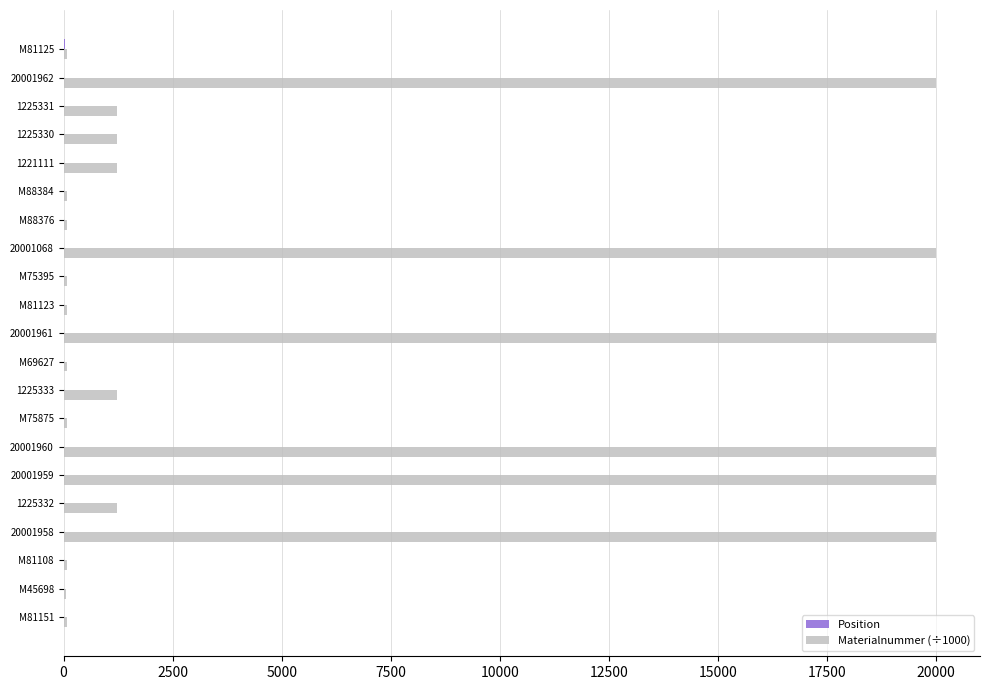

Is it true that Materialnummer (÷1000) equals 69.6 at M69627?

True